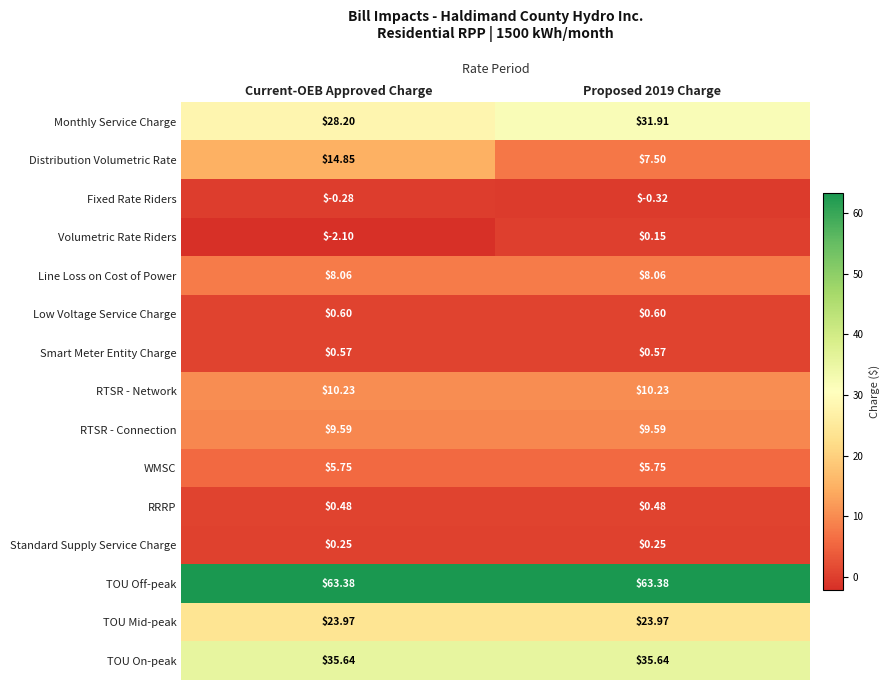

Which series changed the most between Current-OEB Approved Charge and Proposed 2019 Charge?

Distribution Volumetric Rate